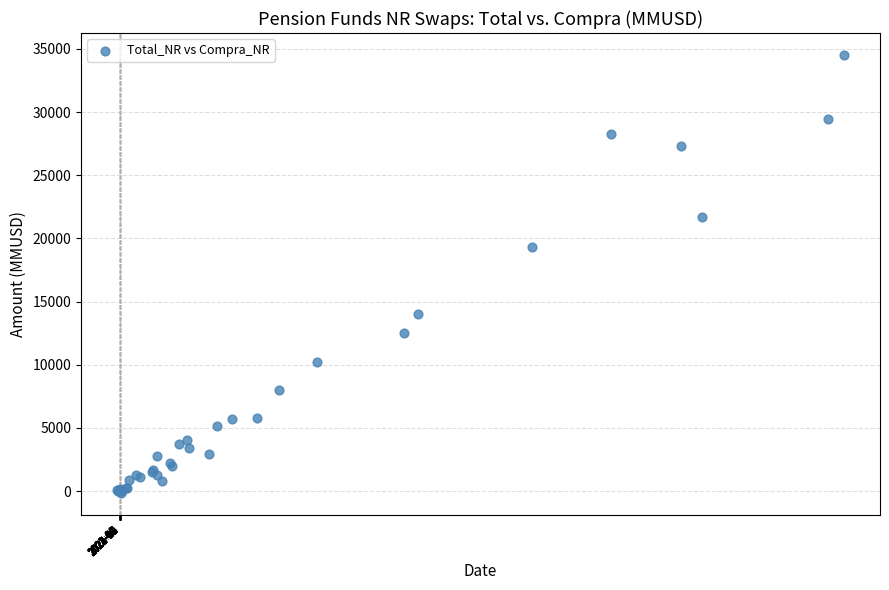

What Y value in the scatter plot is closest to 17181?

19321.3